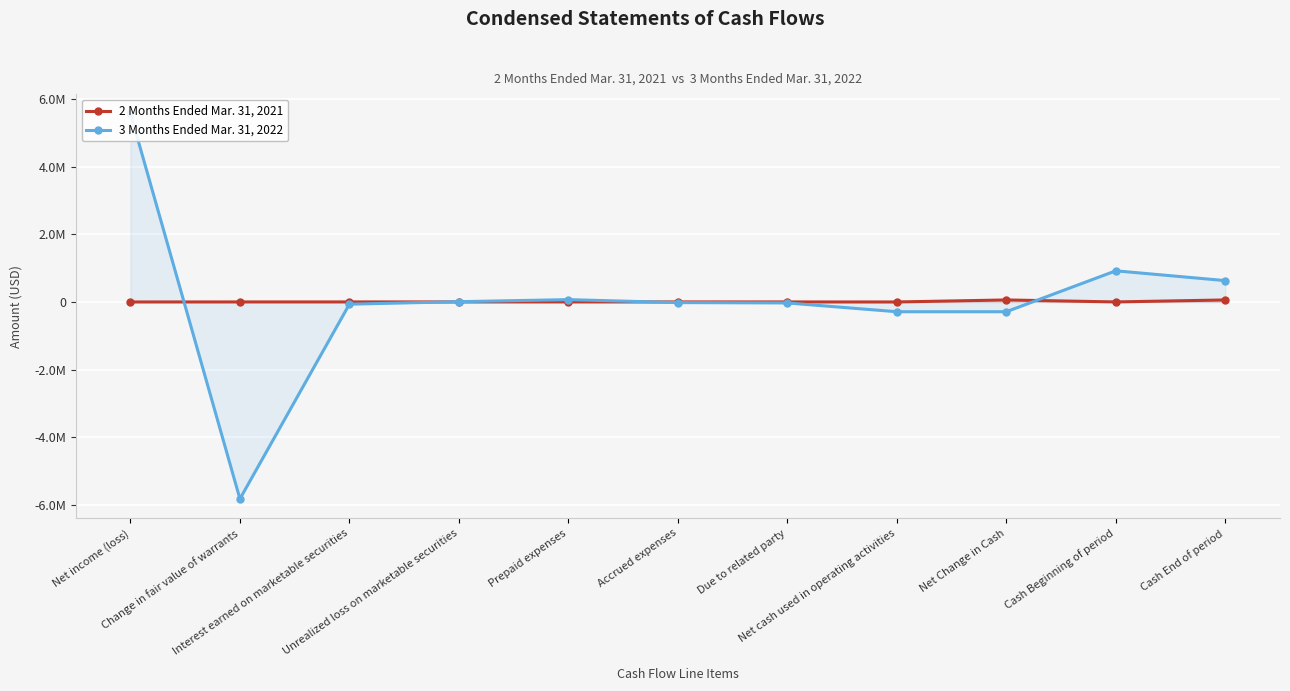

At which label is 3 Months Ended Mar. 31, 2022 closest to -124329?

Interest earned on marketable securities